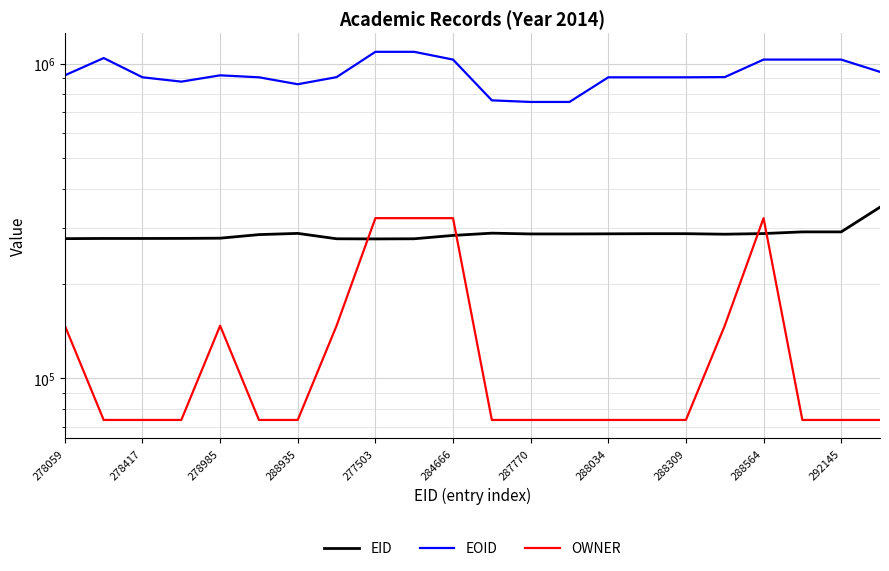

Reading left to right, transcribe all the data shown in this chart.

EID: 278059	278416	278417	278536	278985	286389	288935	277795	277503	277797	284666	289440	287770	287771	288034	288308	288309	287227	288564	292143	292145	349995
EOID: 917869	1041485	904728	876492	917872	904725	860051	905728	1089974	1089976	1029900	764413	755493	755494	904717	904715	904714	906008	1029901	1029868	1029868	941352
OWNER: 147108	73845	73845	73845	147108	73845	73845	147108	323006	323006	323006	73845	73845	73845	73845	73845	73845	147108	323006	73845	73845	73845